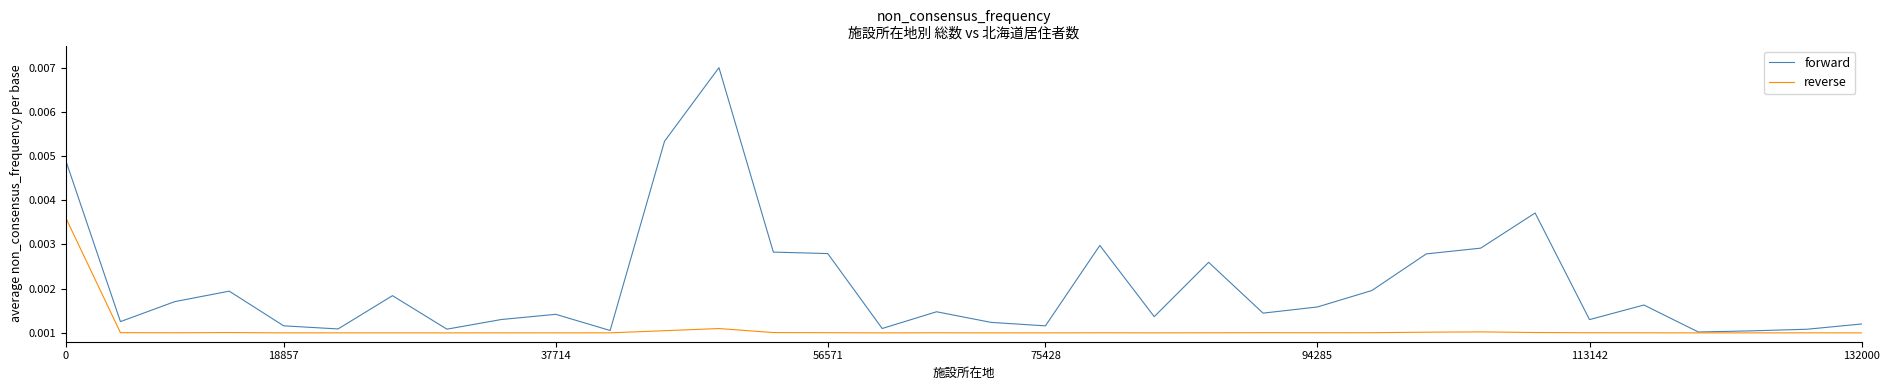

Which series has the largest range (max minus min)?

forward